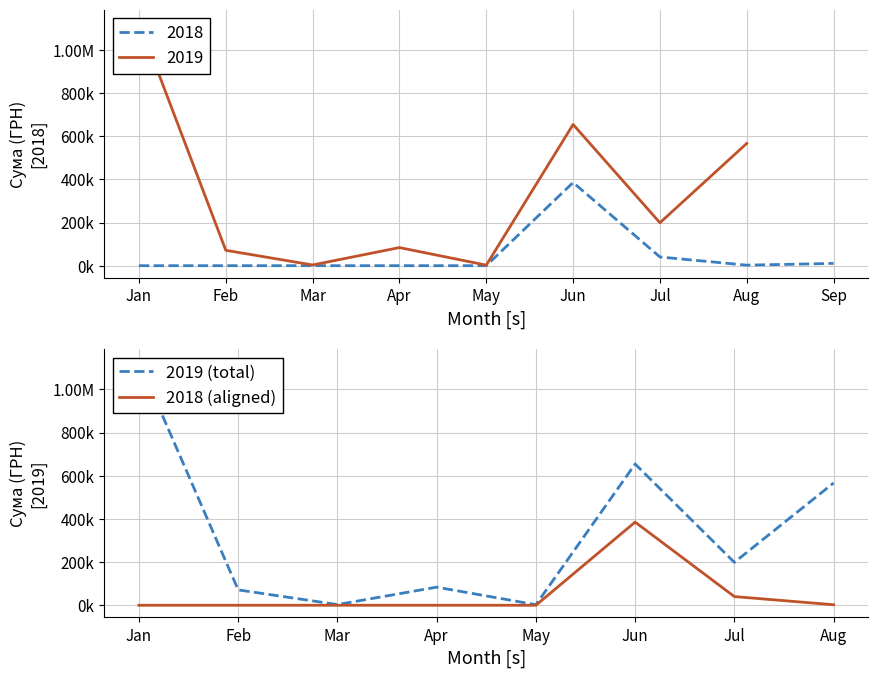

Between Mar and Aug, which is larger?

Aug